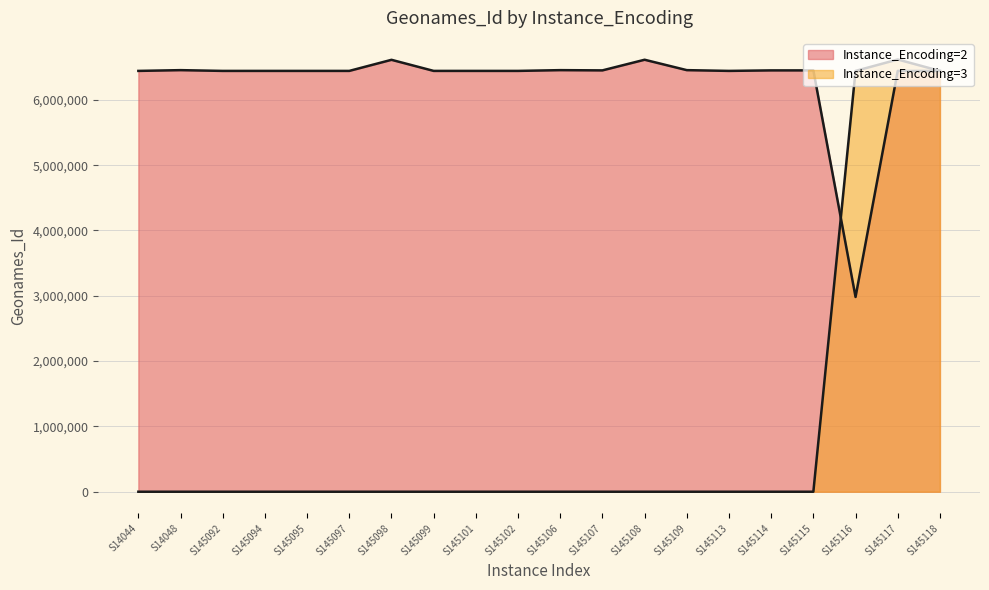

List the labels in order of value, smallest first.

S145116, S145118, S145117, S145092, S14044, S145102, S145099, S145095, S145094, S145113, S145101, S145097, S145114, S145115, S145107, S14048, S145109, S145106, S145098, S145108